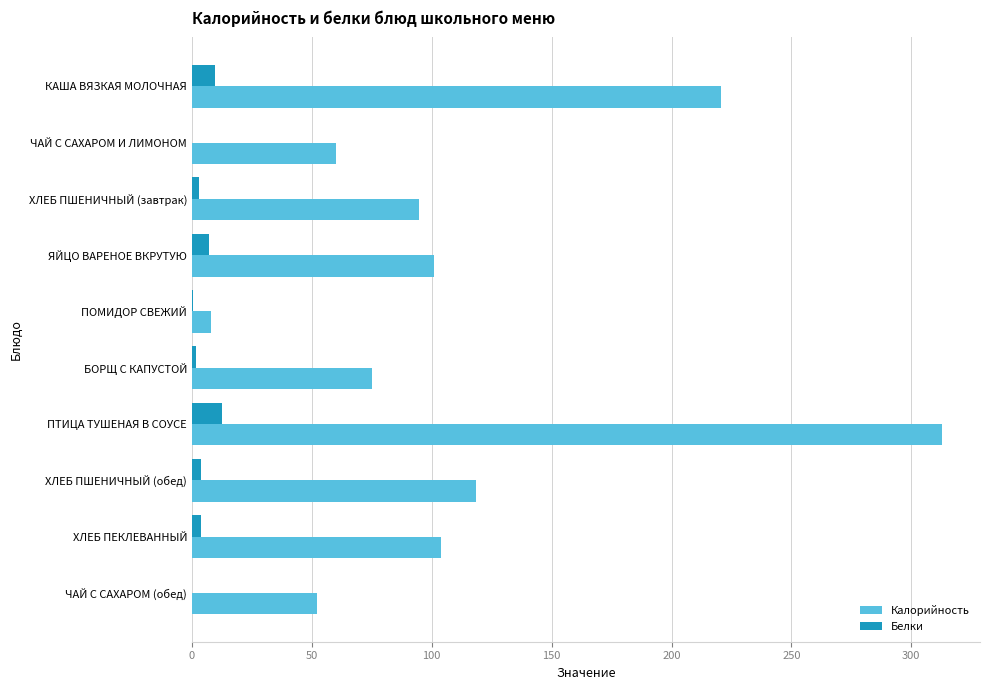

What is the sum of all Калорийность values?

1147.0